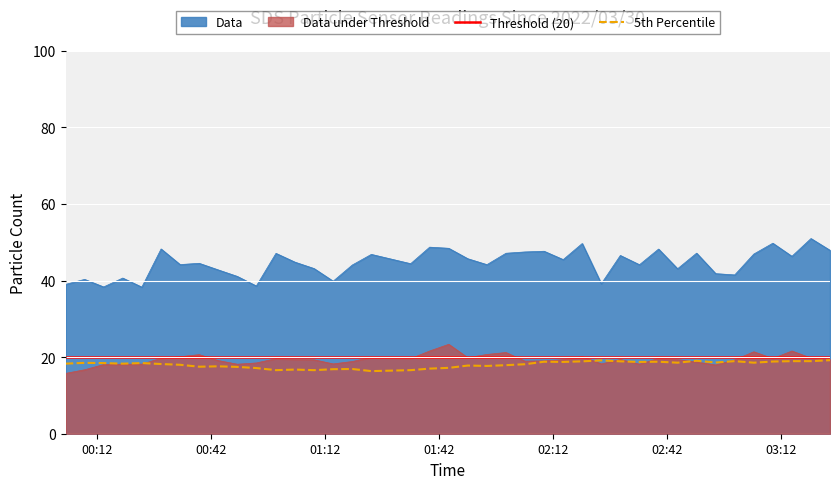

True or false: Data and Data under Threshold cross at least once.

False